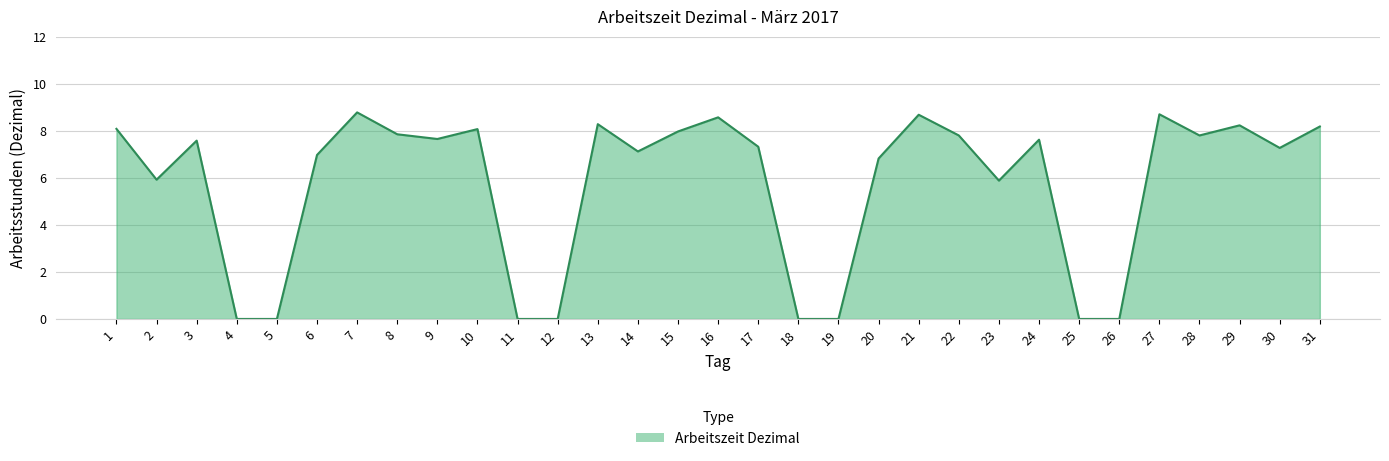

The value at 17 is 7.3. True or false?

True